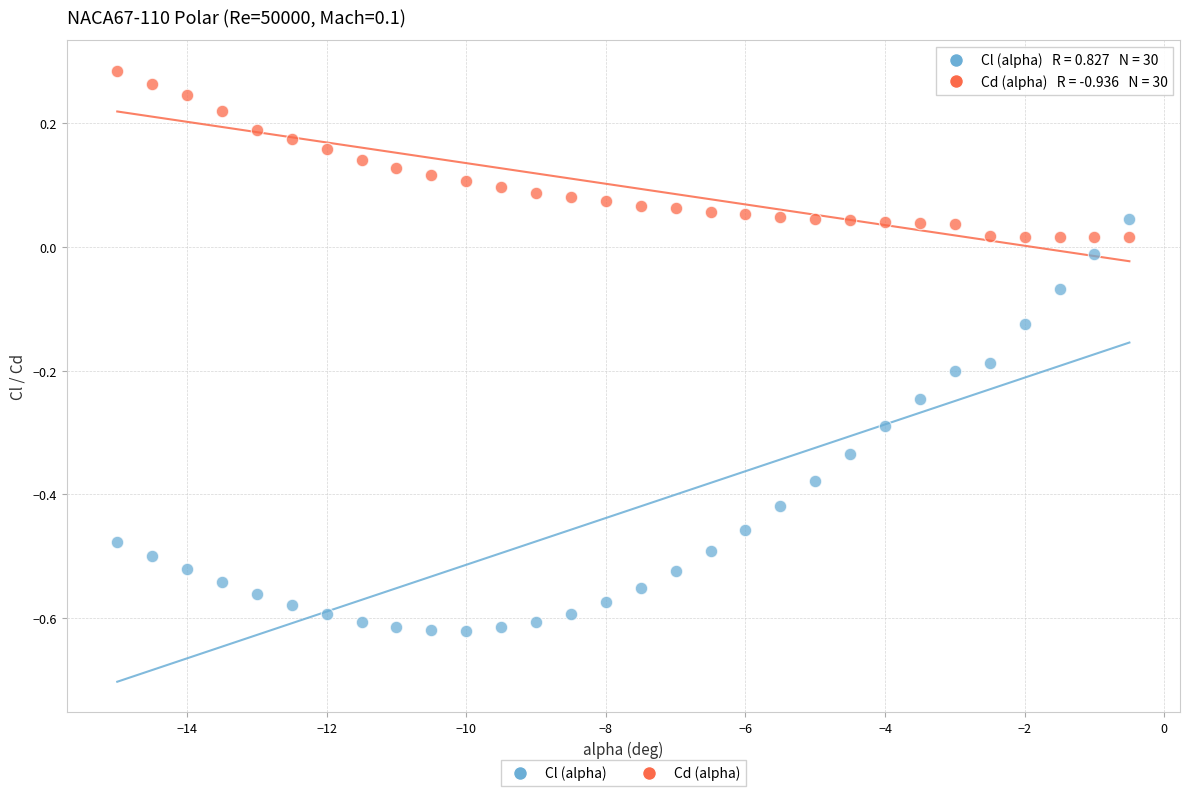

Across all data points, what is the range of X values (max minus min)?

14.5